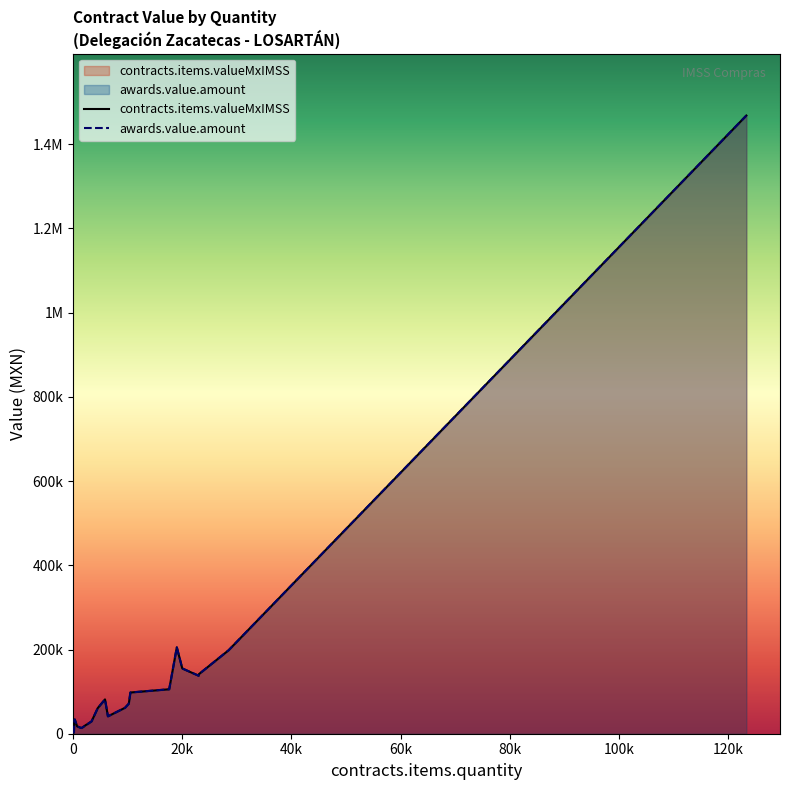

At which category does the chart reach its minimum across all series?

2